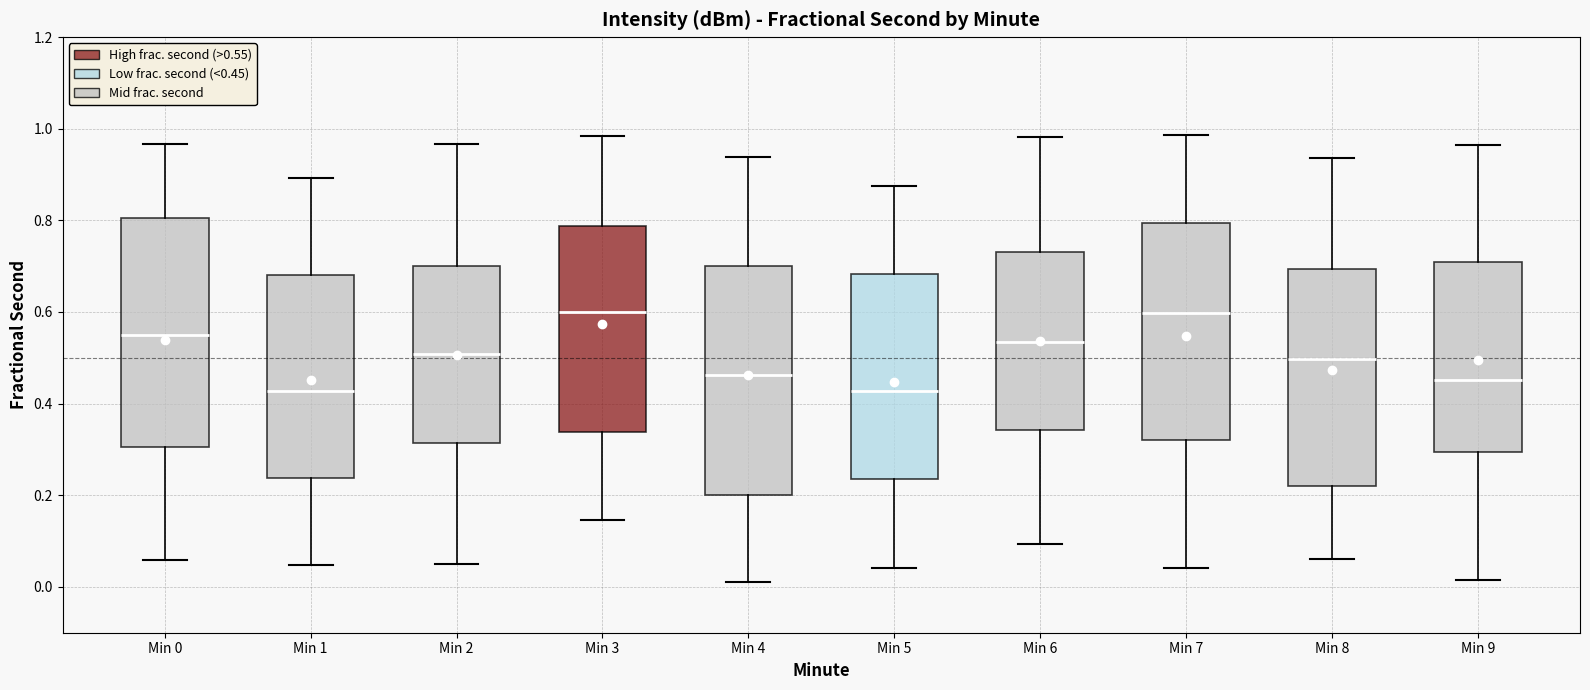

Reading left to right, read every box against the y-axis: the position of its median line, the range the box covers, and the ends of its whiskers. The values are not printed on the chart, so give them approximately, as read against the axis.

Min 0: median 0.54, box 0.30 to 0.80, whiskers 0.06 to 0.96
Min 1: median 0.42, box 0.24 to 0.68, whiskers 0.04 to 0.90
Min 2: median 0.50, box 0.32 to 0.70, whiskers 0.06 to 0.96
Min 3: median 0.60, box 0.34 to 0.78, whiskers 0.14 to 0.98
Min 4: median 0.46, box 0.20 to 0.70, whiskers 0.00 to 0.94
Min 5: median 0.42, box 0.24 to 0.68, whiskers 0.04 to 0.88
Min 6: median 0.54, box 0.34 to 0.74, whiskers 0.10 to 0.98
Min 7: median 0.60, box 0.32 to 0.80, whiskers 0.04 to 0.98
Min 8: median 0.50, box 0.22 to 0.70, whiskers 0.06 to 0.94
Min 9: median 0.46, box 0.30 to 0.70, whiskers 0.02 to 0.96